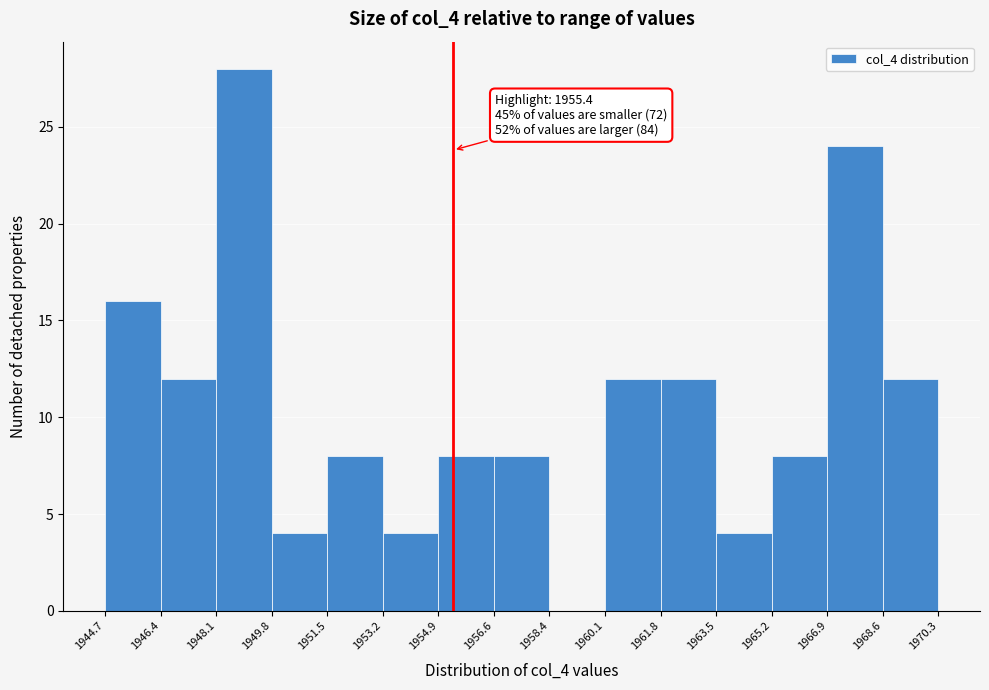

Over which range of the x-axis is the bar tallest?

1948.1 to 1949.8